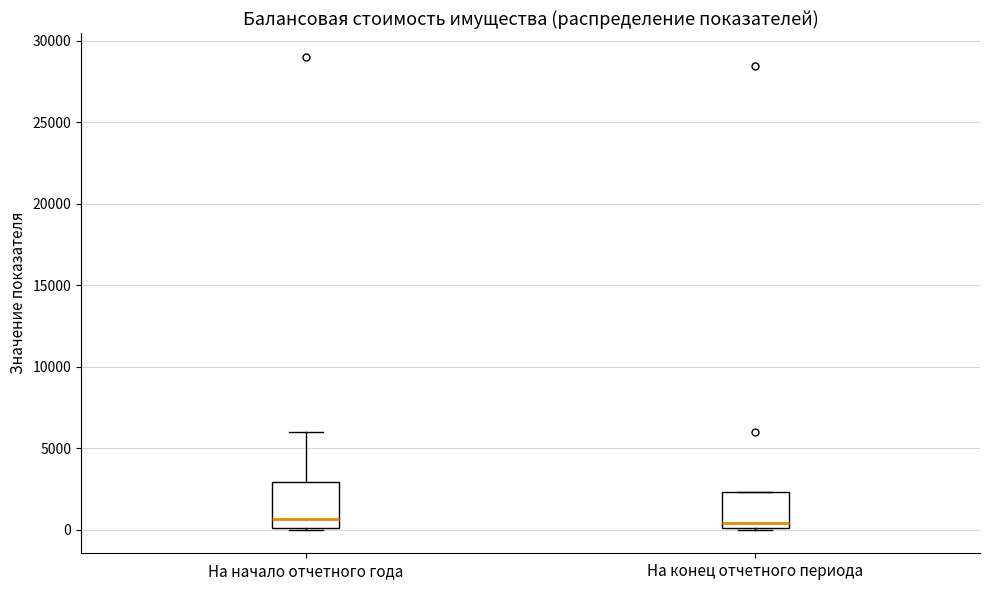

Reading left to right, transcribe this box plot: for each box, give where its median line is, the range the box spans, and where its two whiskers end, as read against the y-axis. The values are not printed on the chart, so give them approximately, as read against the axis.

На начало отчетного года: median 500, box 0 to 3000, whiskers 0 to 6000
На конец отчетного периода: median 500, box 0 to 2500, whiskers 0 to 2500